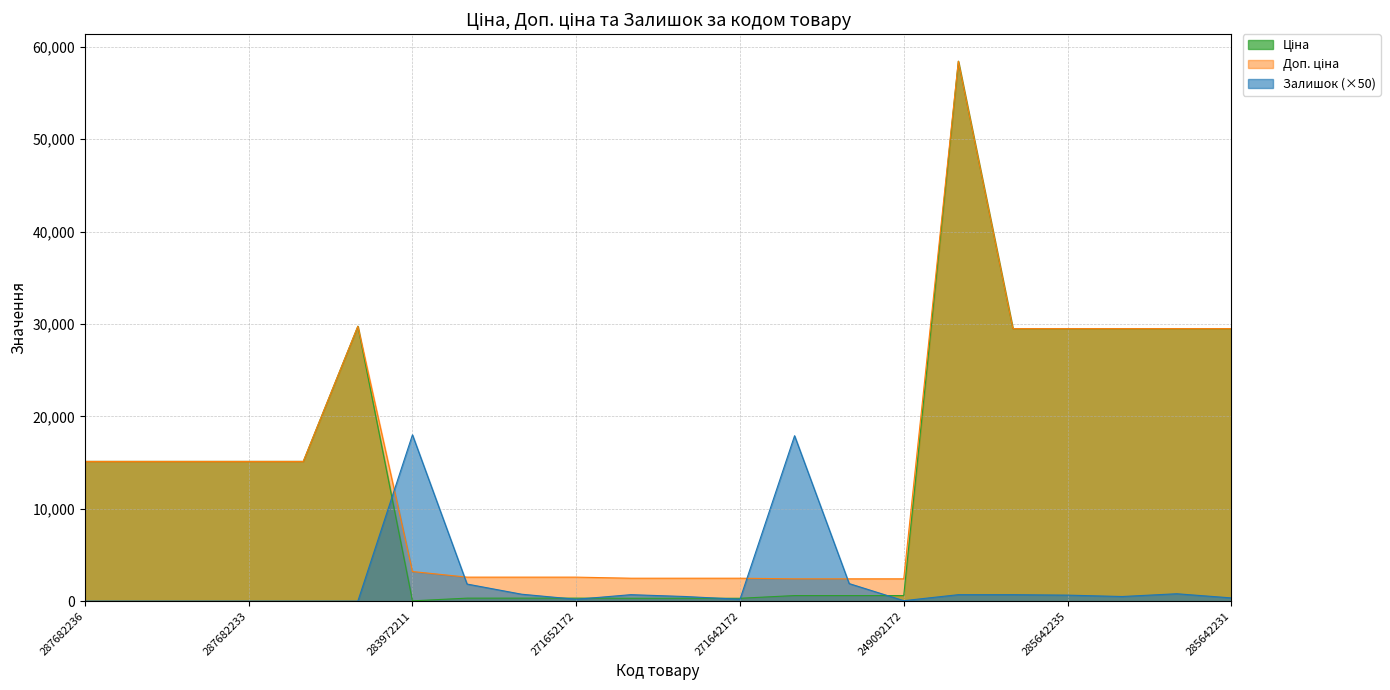

How many series are shown in this chart?

3